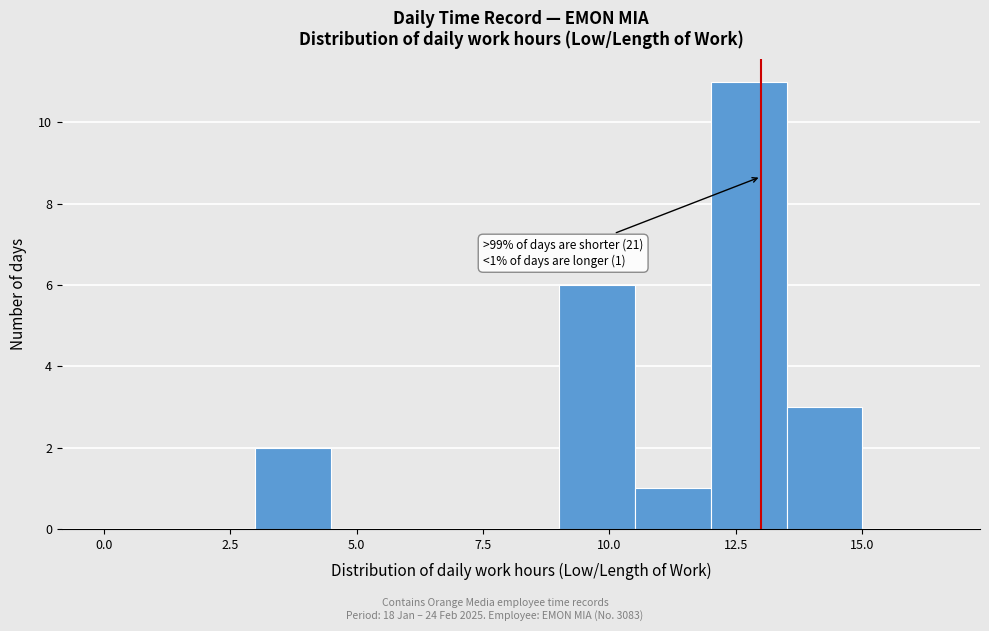

Read against the x-axis, roughly where is the centre of the tallest bar?

13.0